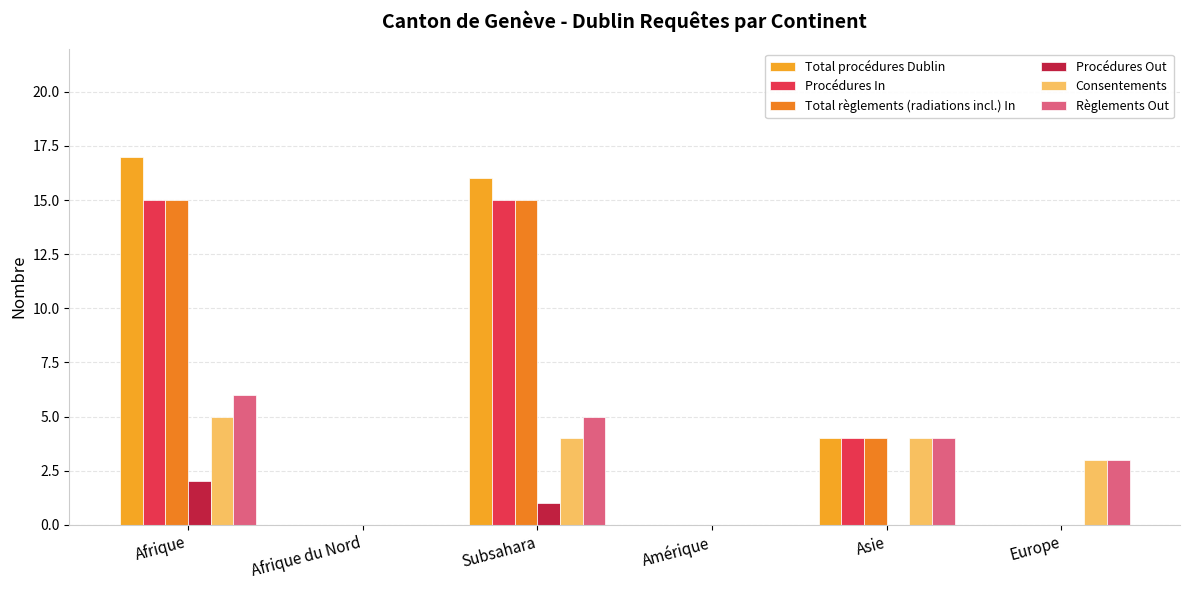

Which has a higher value, Europe or Subsahara?

Subsahara